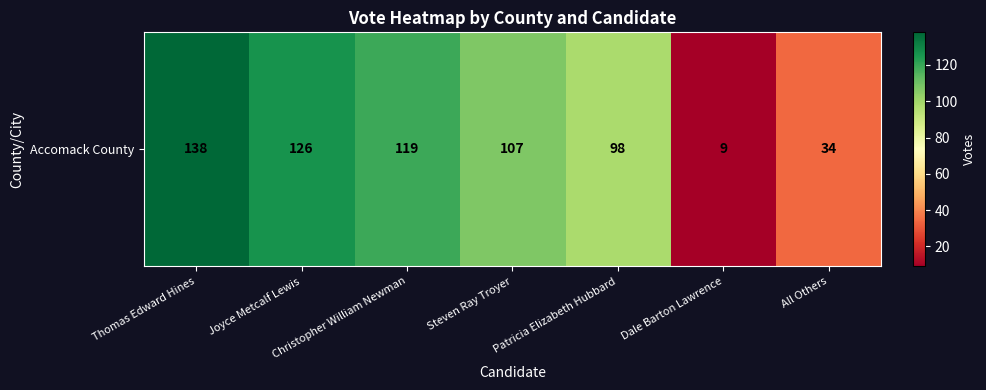

Reading right to left, what are all the values shown in this chart?

34	9	98	107	119	126	138